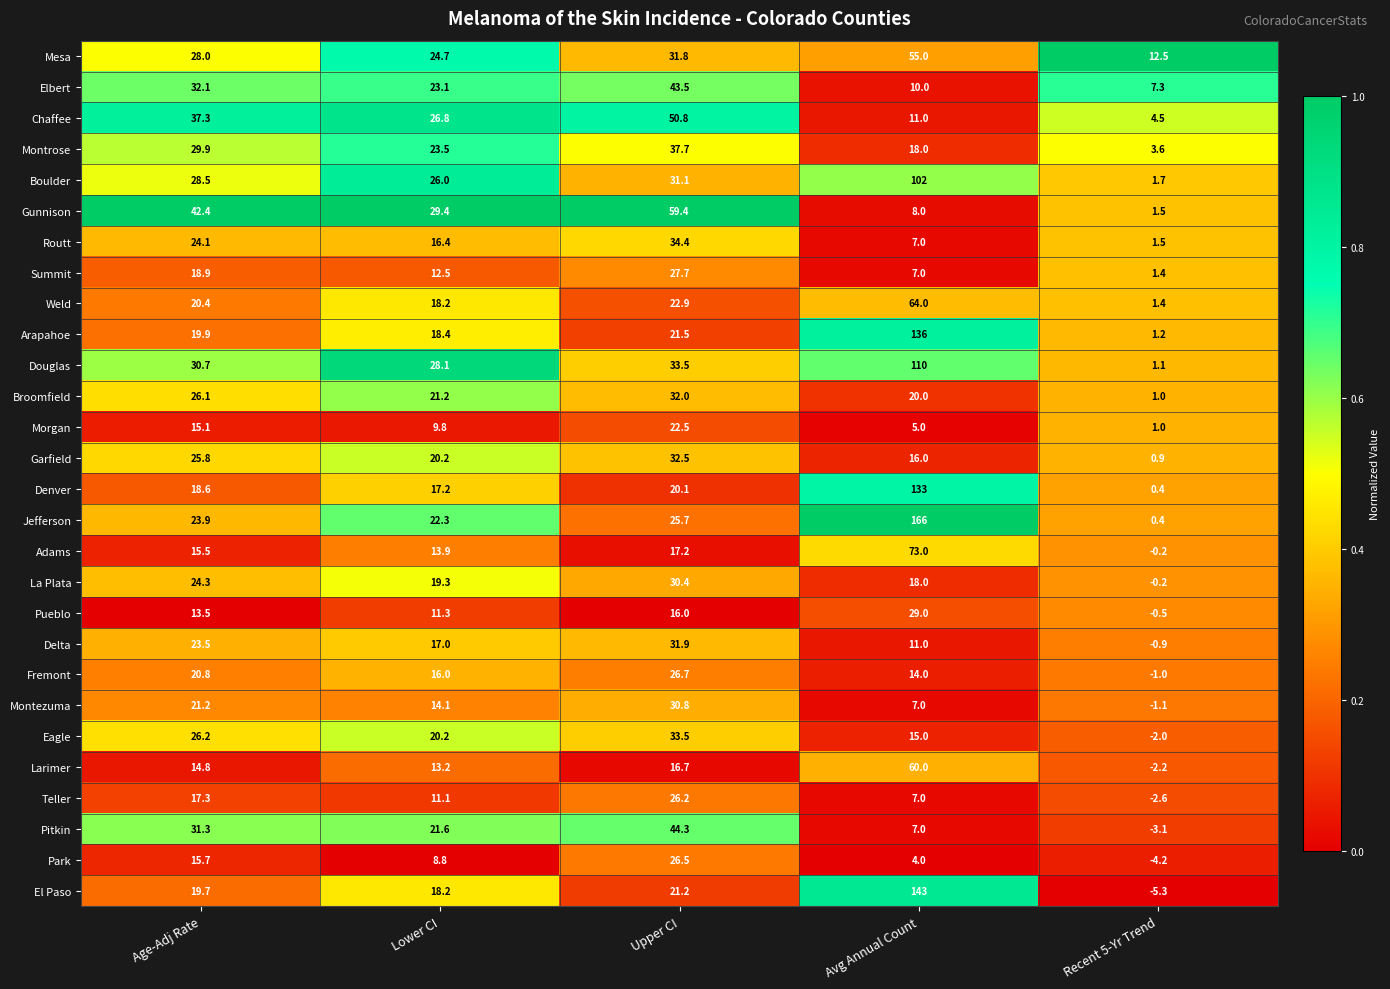

Is it true that Fremont equals 14.0 at Avg Annual Count?

True